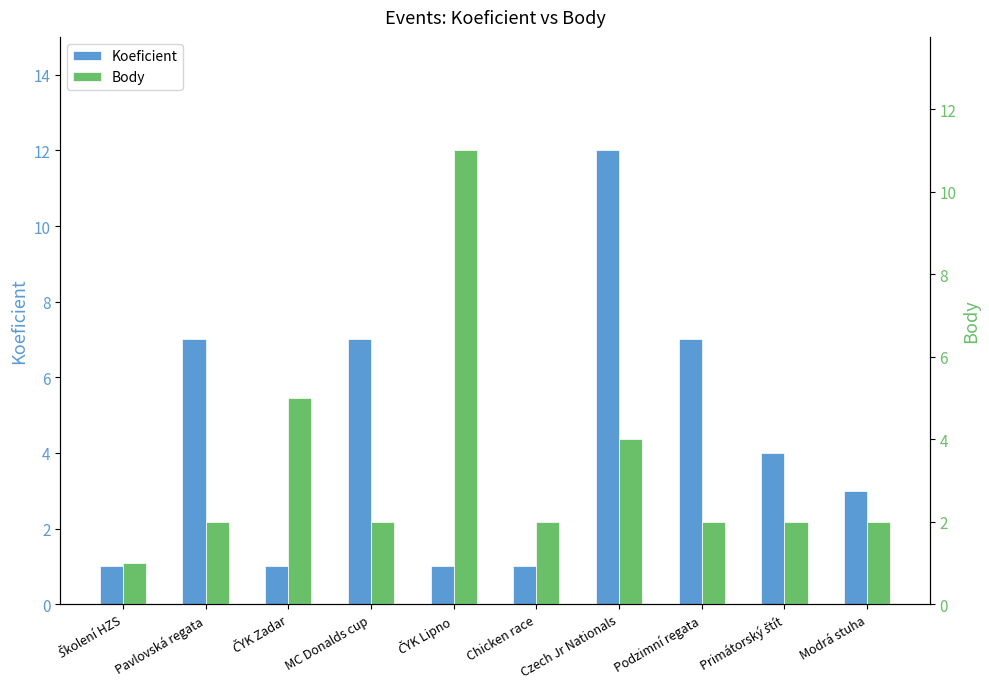

Reading right to left, list all the values displayed in this chart.

Koeficient: 3	4	7	12	1	1	7	1	7	1
Body: 2	2	2	4	2	11	2	5	2	1